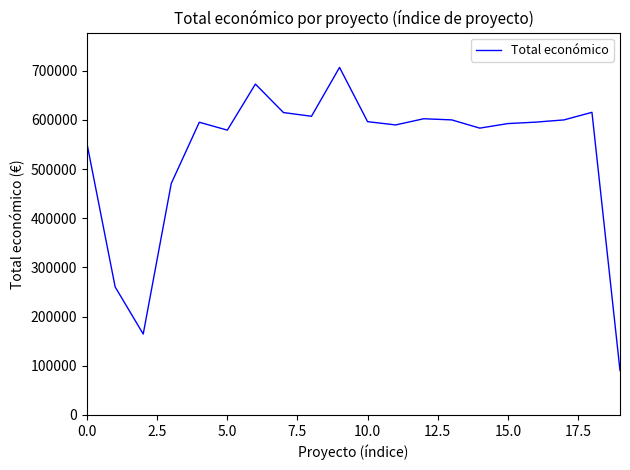

What is the minimum value shown in the chart?

90474.0